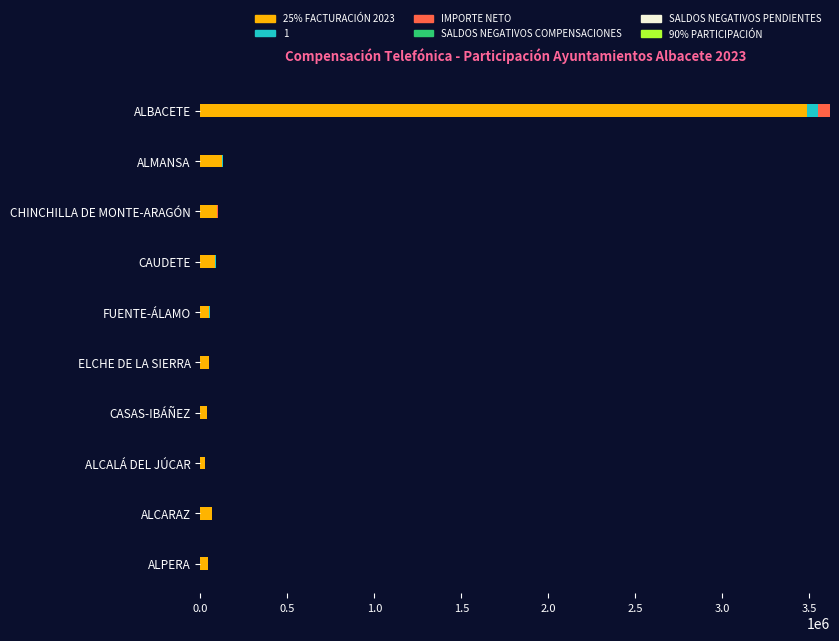

What is the highest value of the 25% FACTURACIÓN 2023 series?

3487584.8